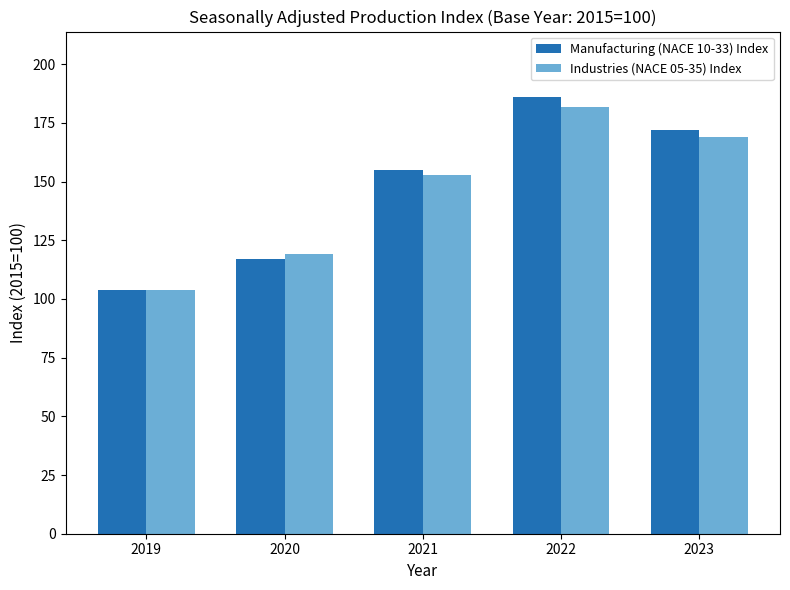

What is the sum of the Industries (NACE 05-35) Index values at 2019 and 2022?

285.9